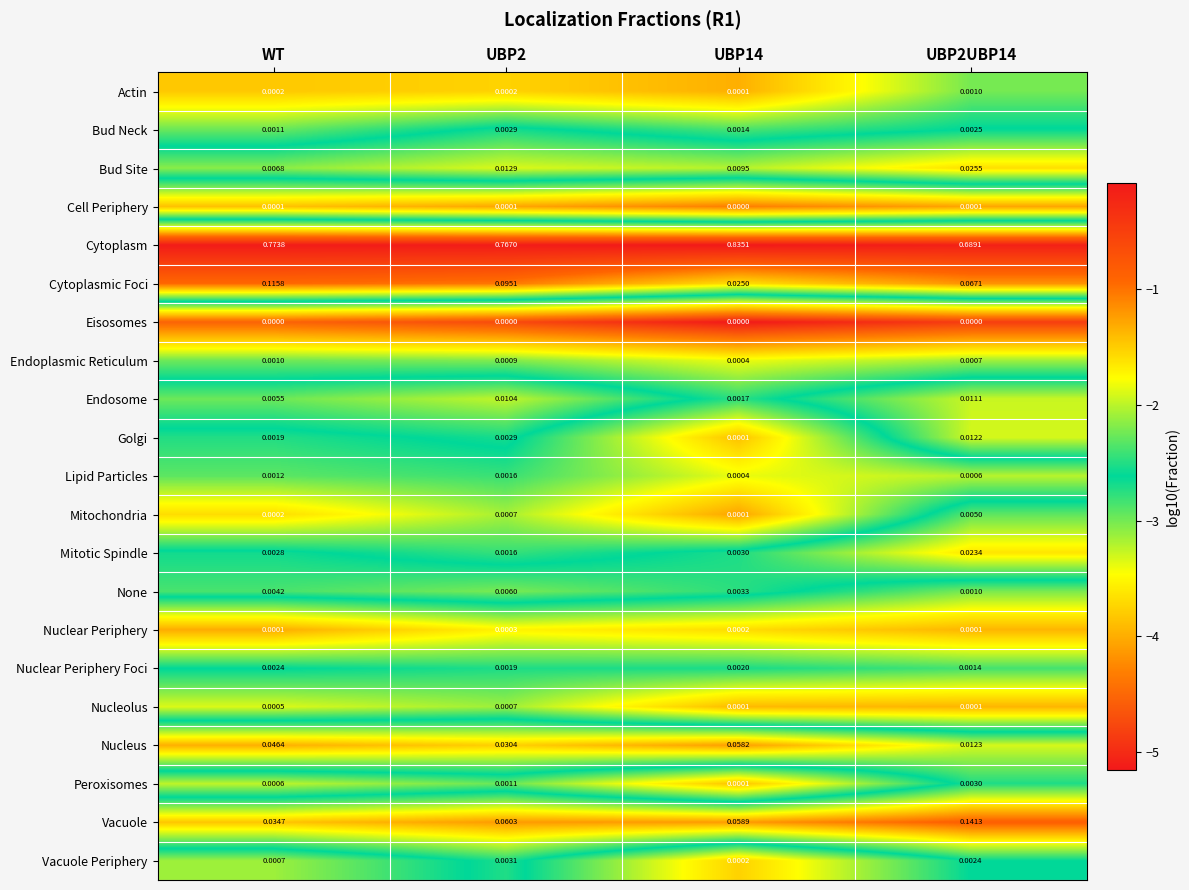

Where is Vacuole nearest to the value 0?

WT